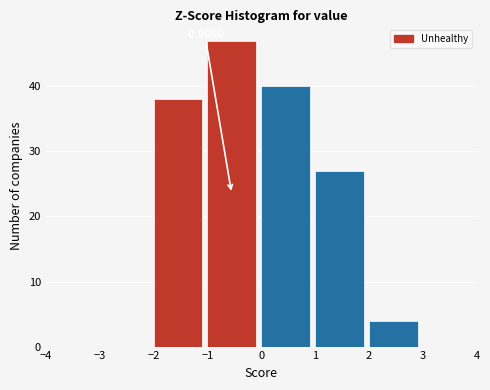

Over which range of the x-axis is the bar tallest?

-1 to 0